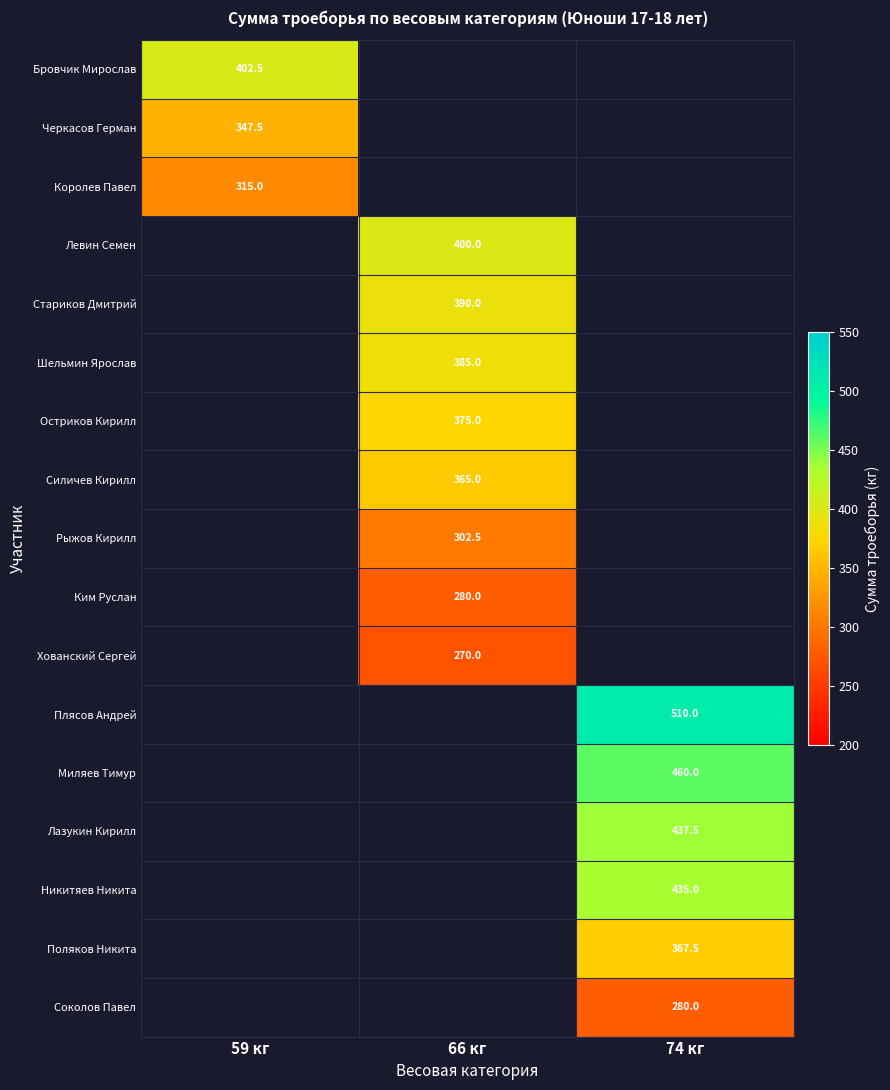

The value of Черкасов Герман at 59 кг is 347.5. True or false?

True